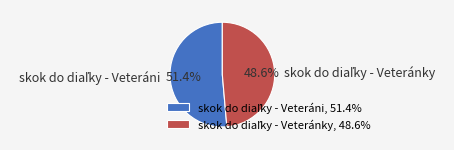

Is there a majority slice in this chart?

Yes